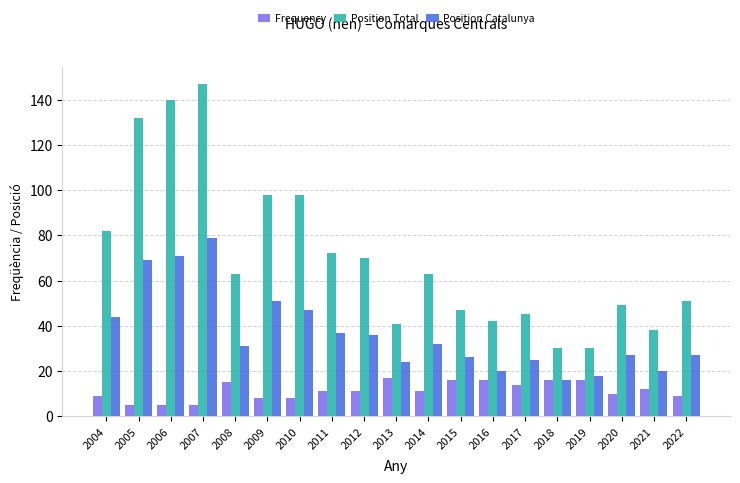

Rank the series by their average value, from highest to lowest.

Position Total, Position Catalunya, Frequency